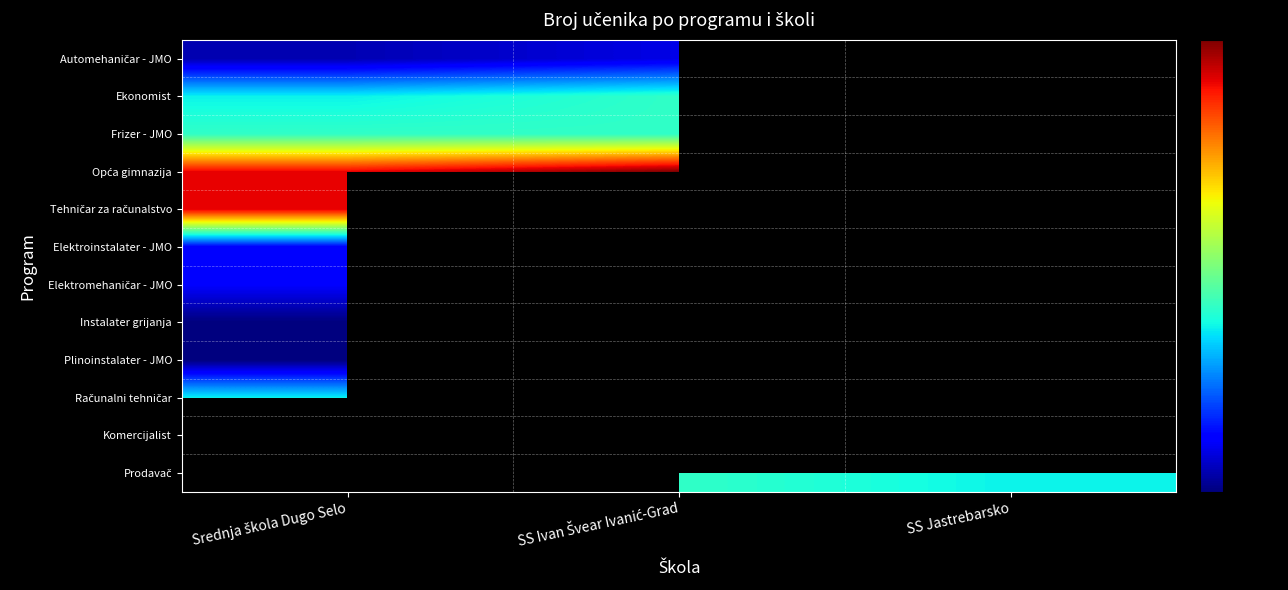

At which label does Računalni tehničar reach its minimum?

Srednja škola Dugo Selo